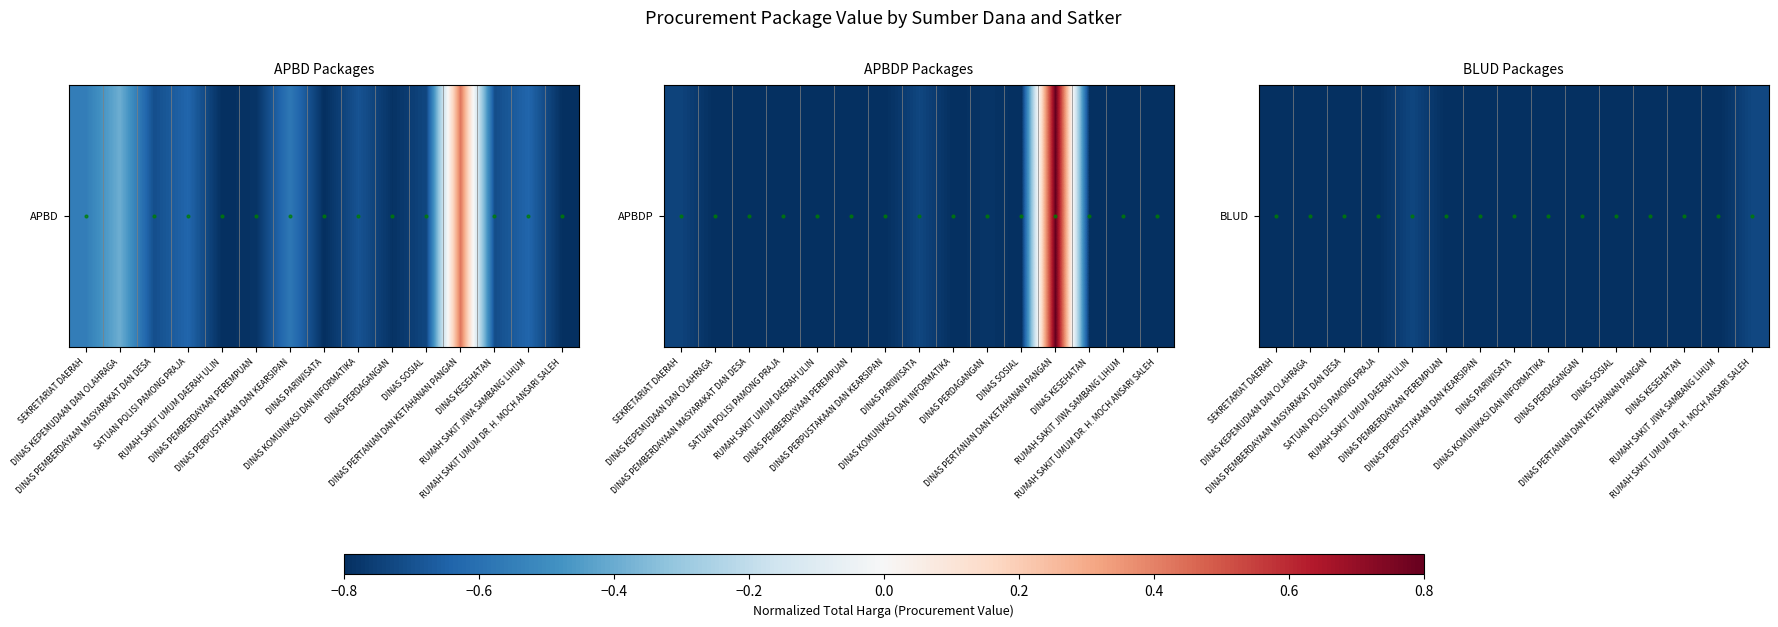

What is the minimum value shown in the chart?

-0.8